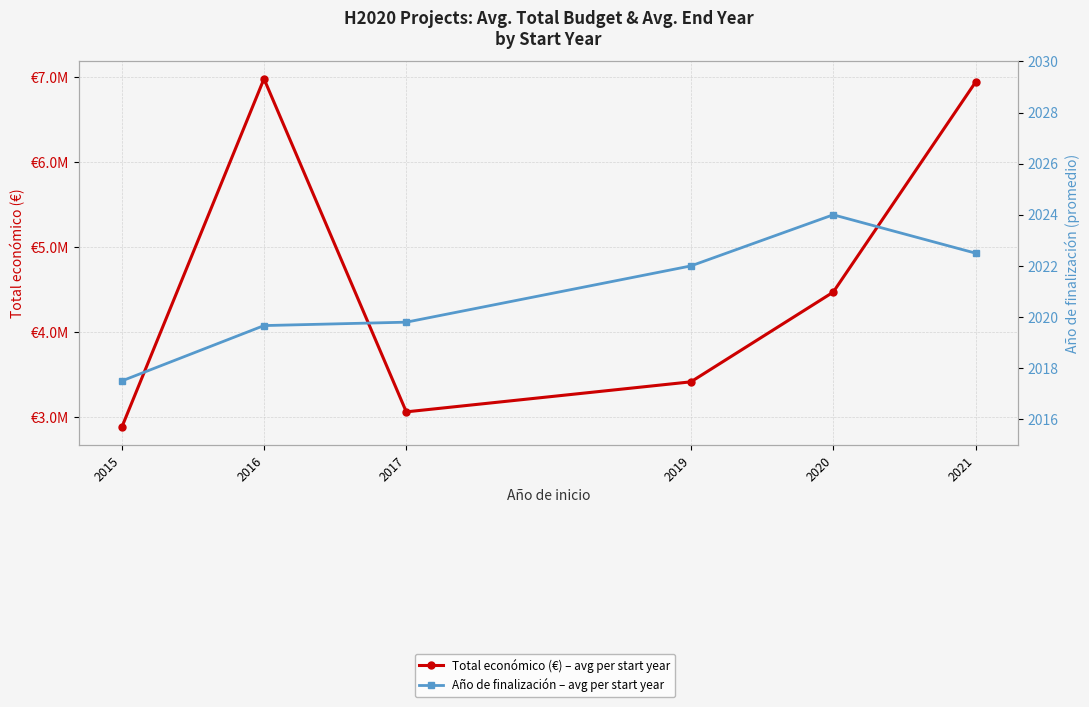

At 2020, list the series in order from smallest to largest.

Año de finalización – avg per start year, Total económico (€) – avg per start year